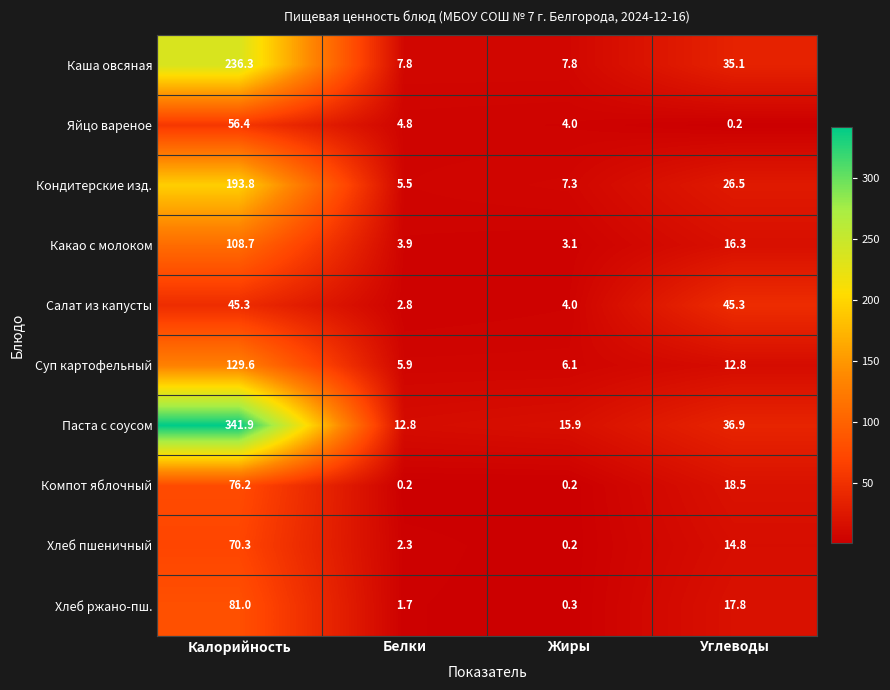

Count the number of categories in the chart.

4